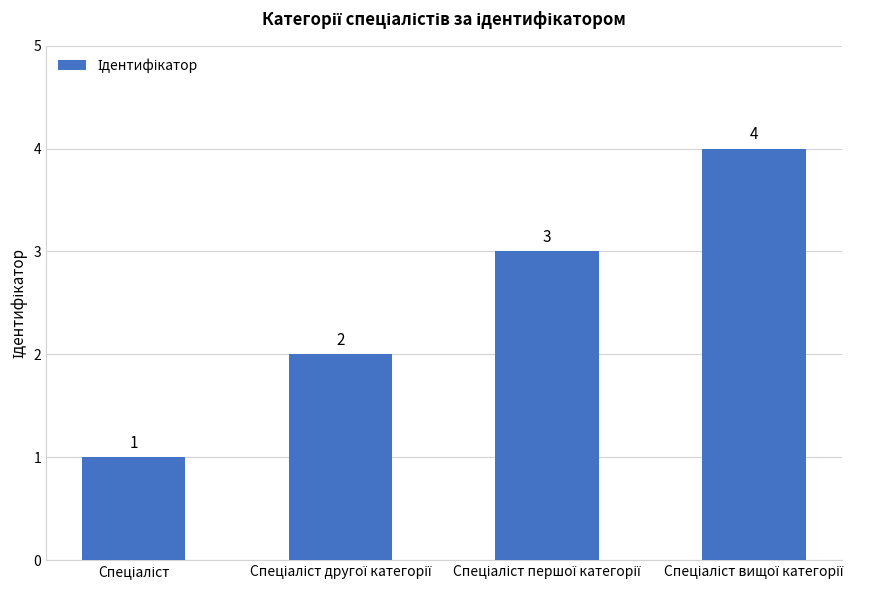

What is the sum of all values?

10